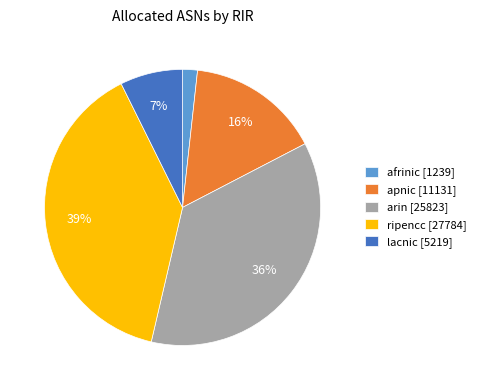

To the nearest percent, what is the difference between the largest and smallest slice percentages?

37%